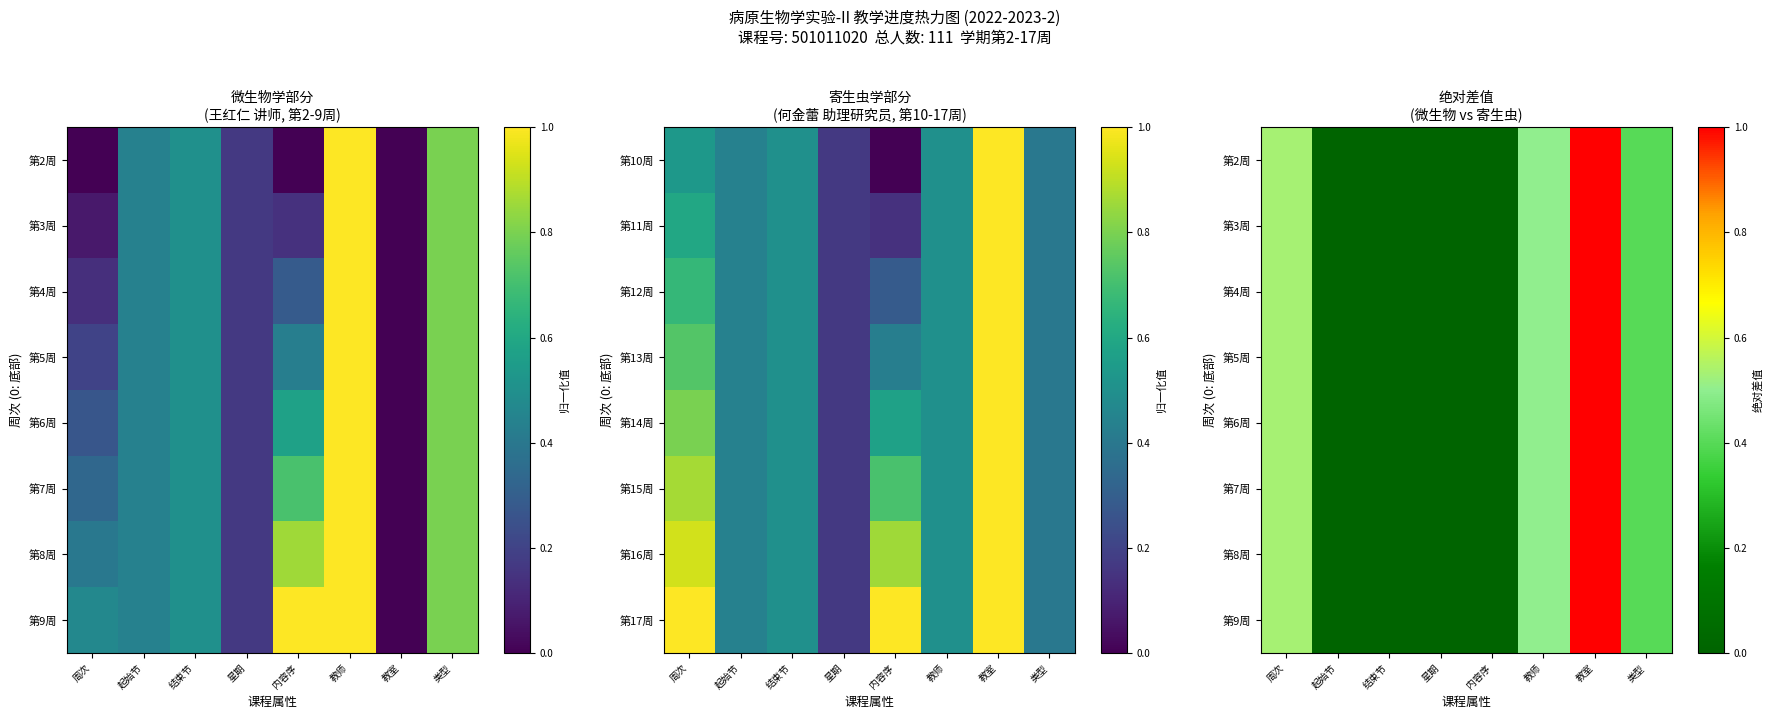

What is the greatest value displayed?

1.0